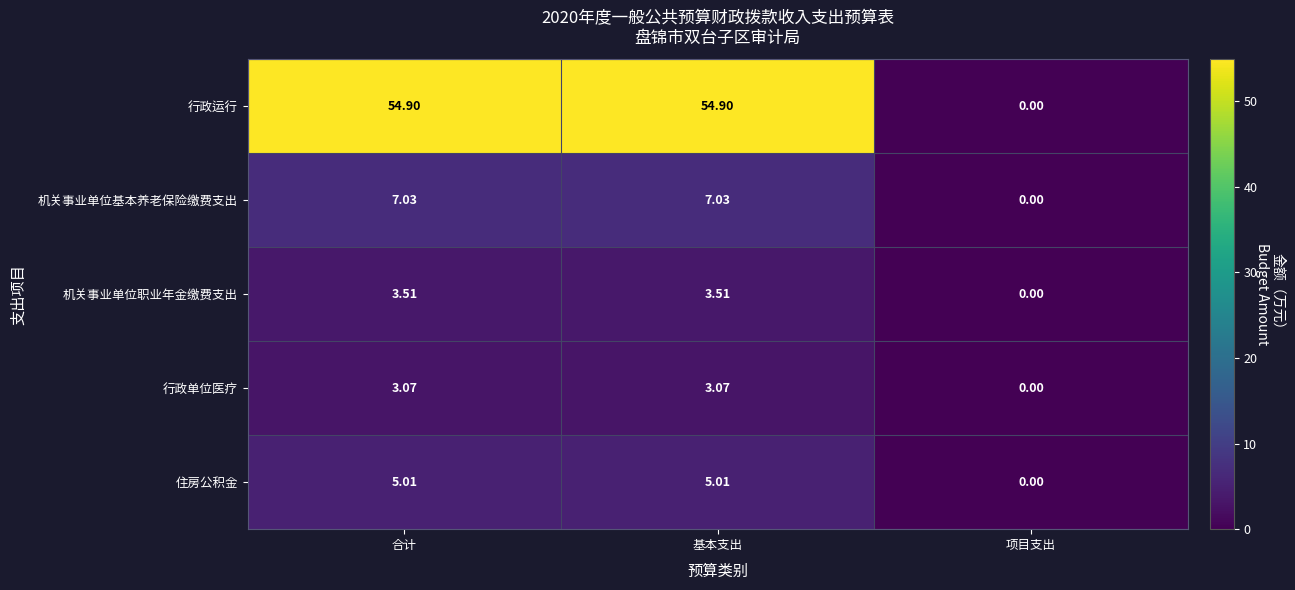

Where is 机关事业单位基本养老保险缴费支出 nearest to the value 3?

项目支出